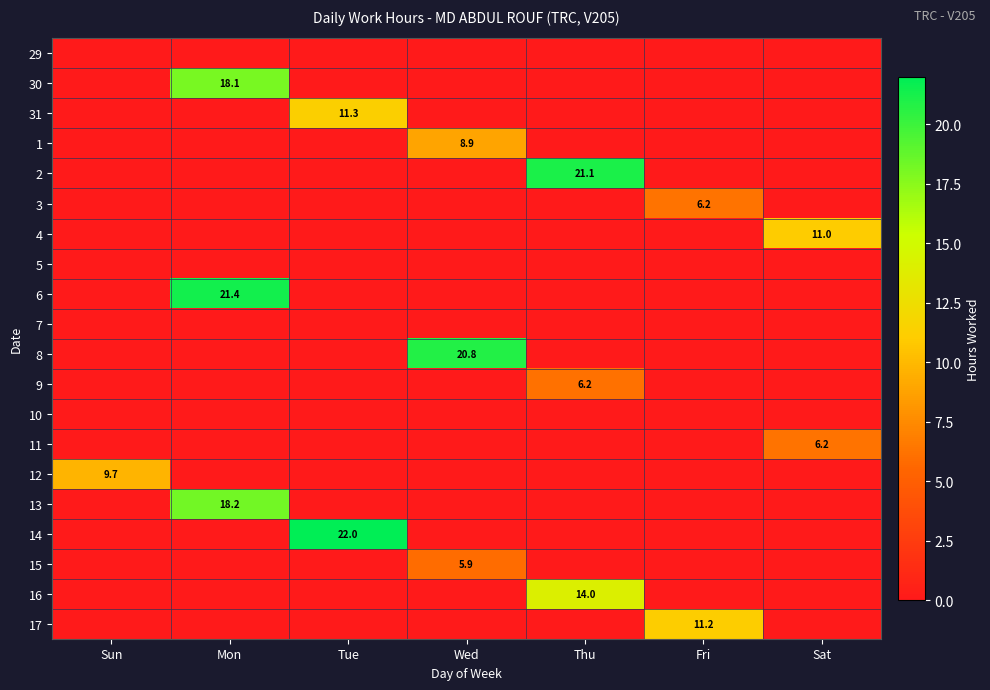

How many 15 values are between 0 and 1?

6